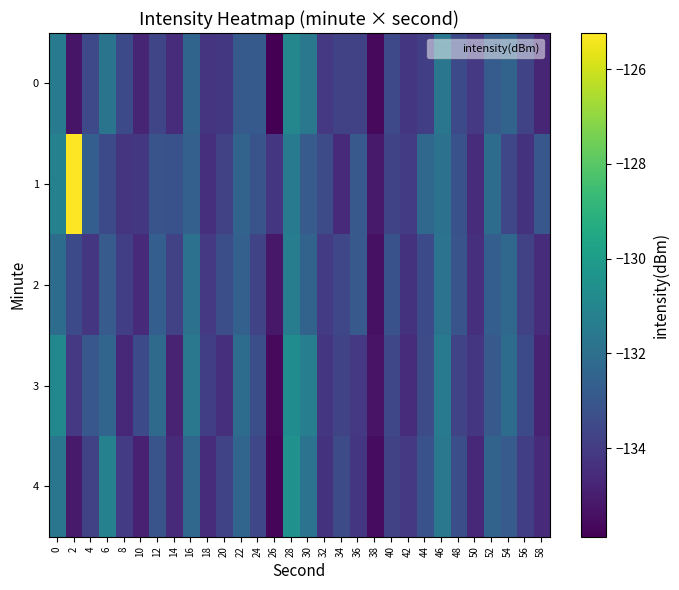

Which series changed the most between 20 and 48?

3